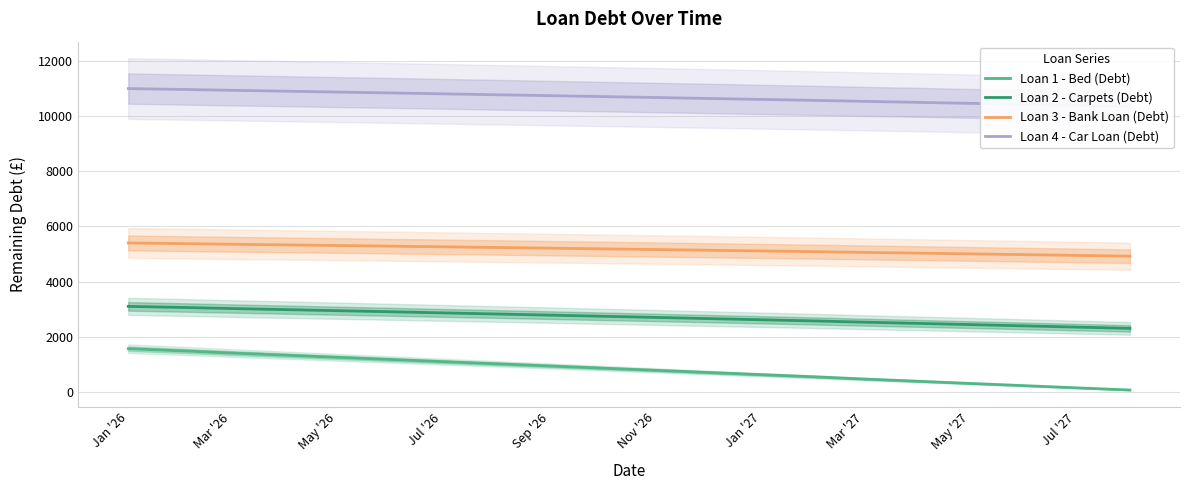

What is the highest value of the Loan 1 - Bed (Debt) series?

1566.0